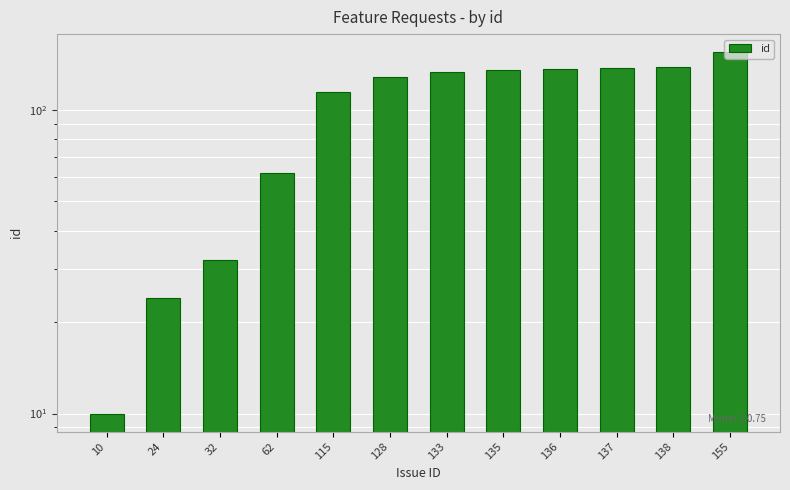

Reading right to left, what are all the values shown in this chart?

155=155	138=138	137=137	136=136	135=135	133=133	128=128	115=115	62=62	32=32	24=24	10=10